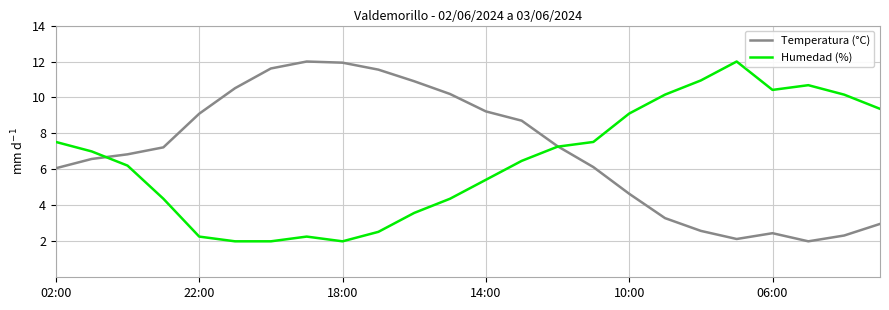

How many intersections are there between Temperatura (°C) and Humedad (%)?

2